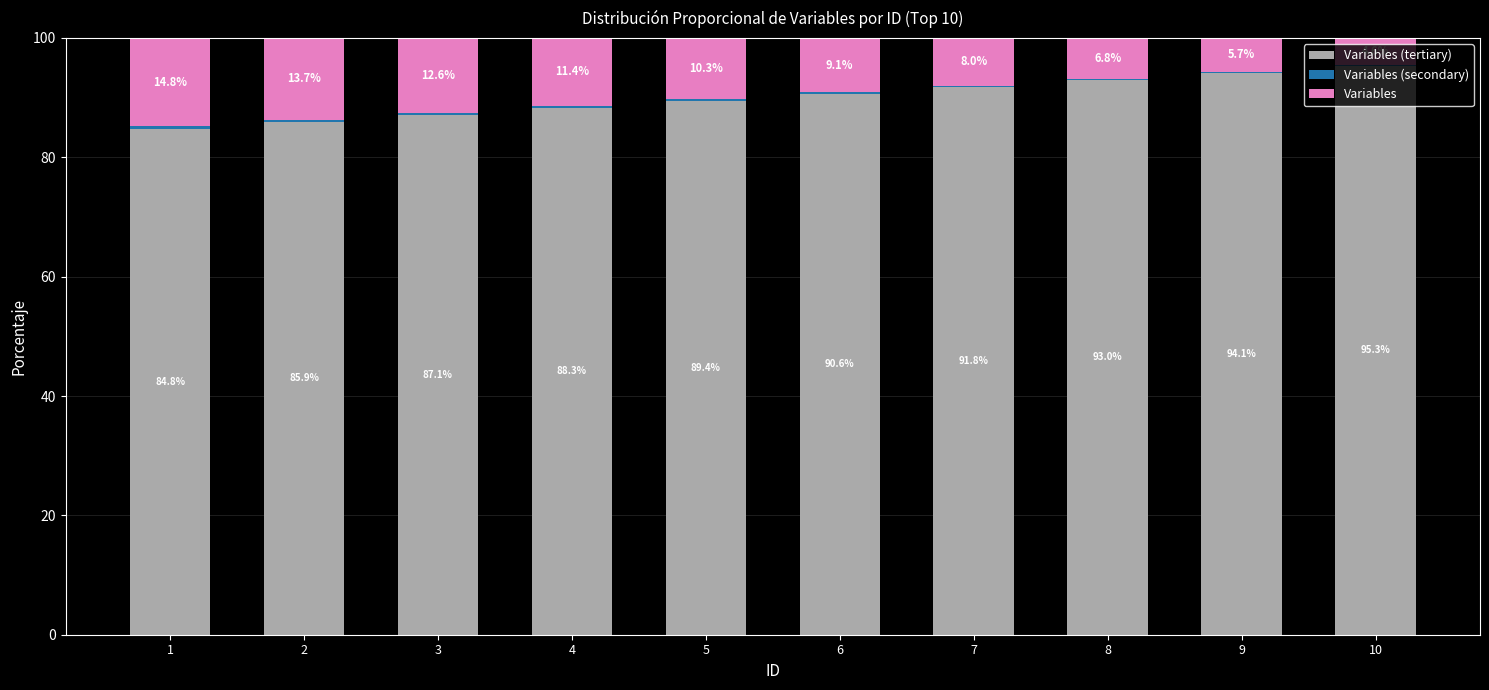

What is the total value across all series at 2?

100.0